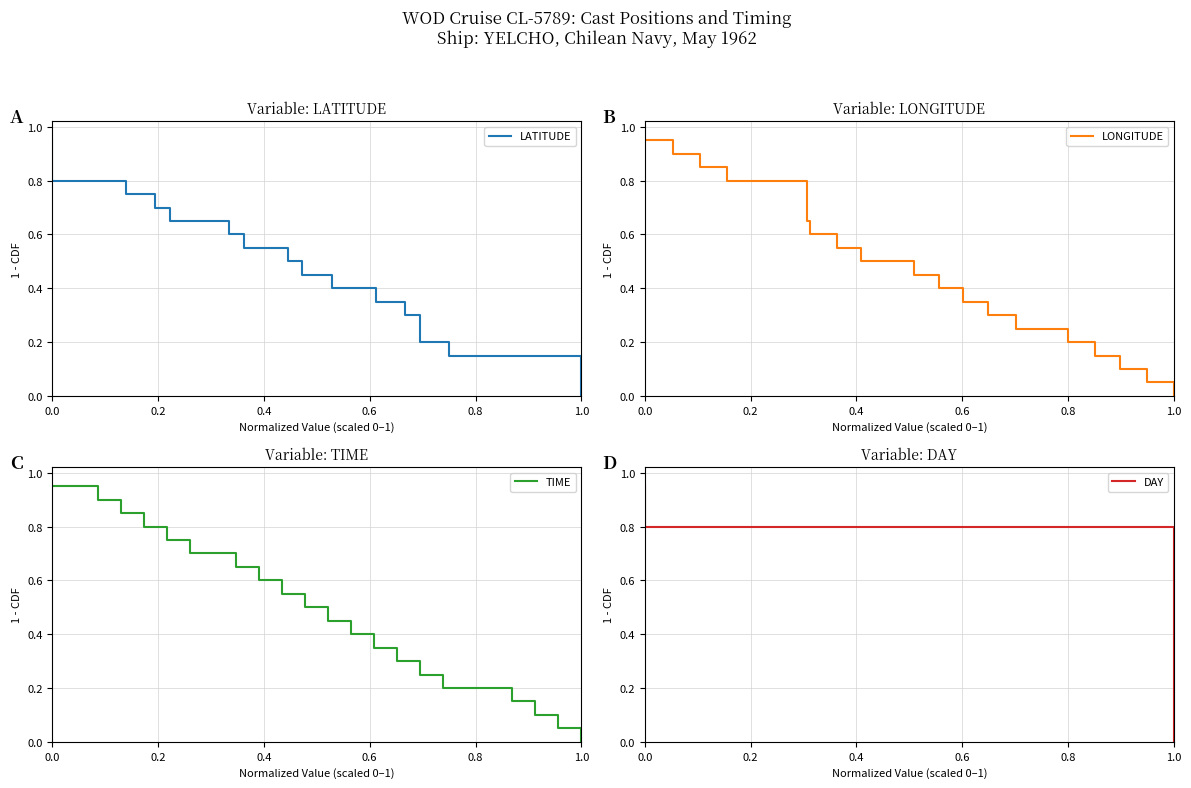

Is this an area chart (filled region under the line)?

No